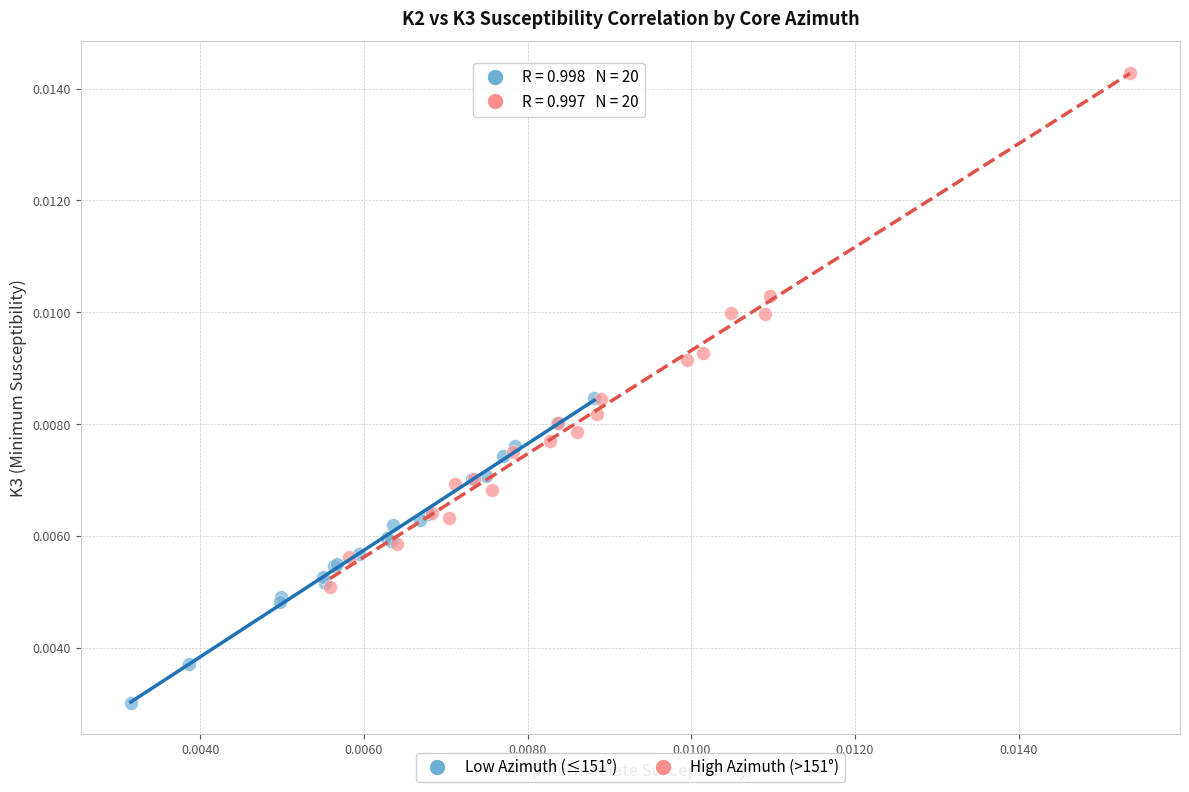

Which series reaches the maximum Y coordinate?

High Azimuth (>151°)